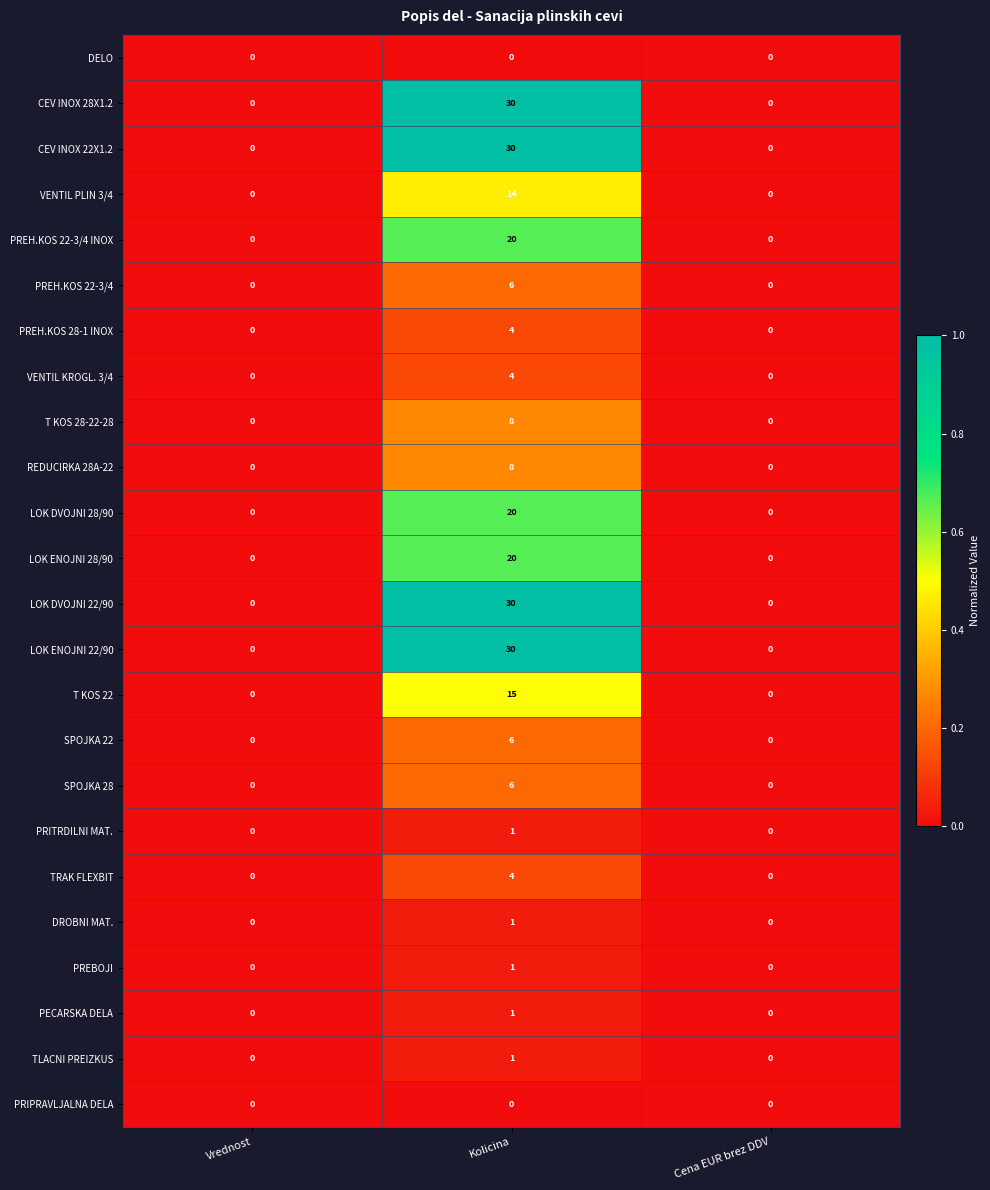

What is the greatest value displayed?

30